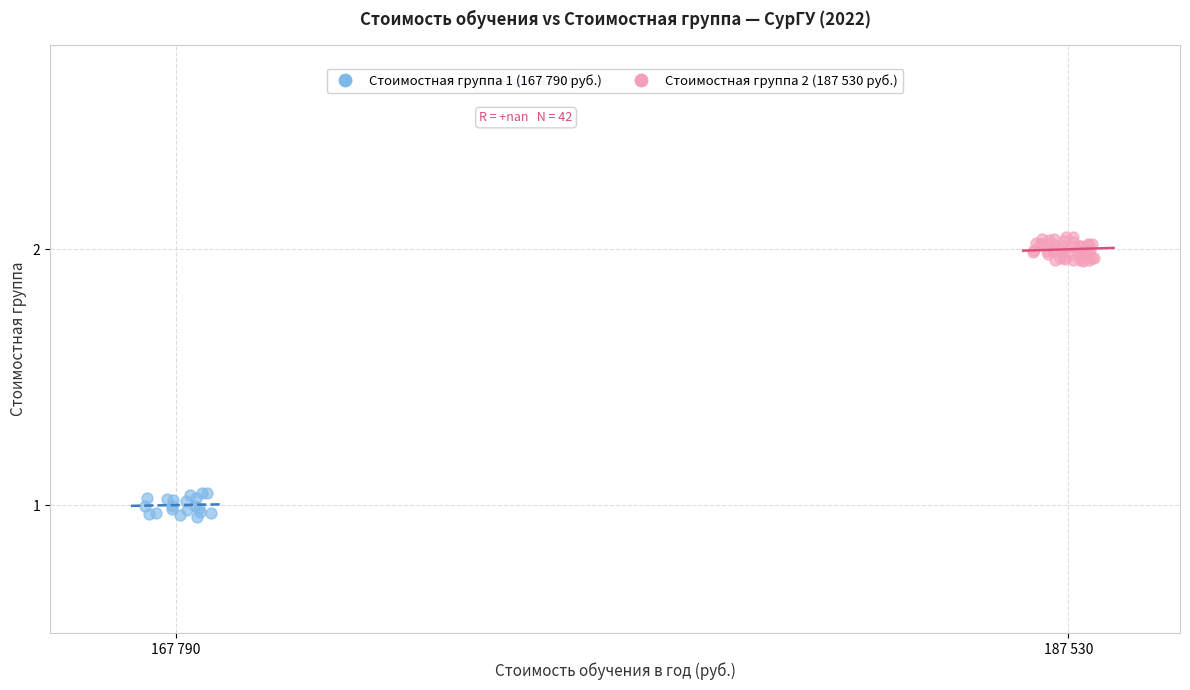

Which series contains the highest Y value?

Стоимостная группа 2 (187 530 руб.)